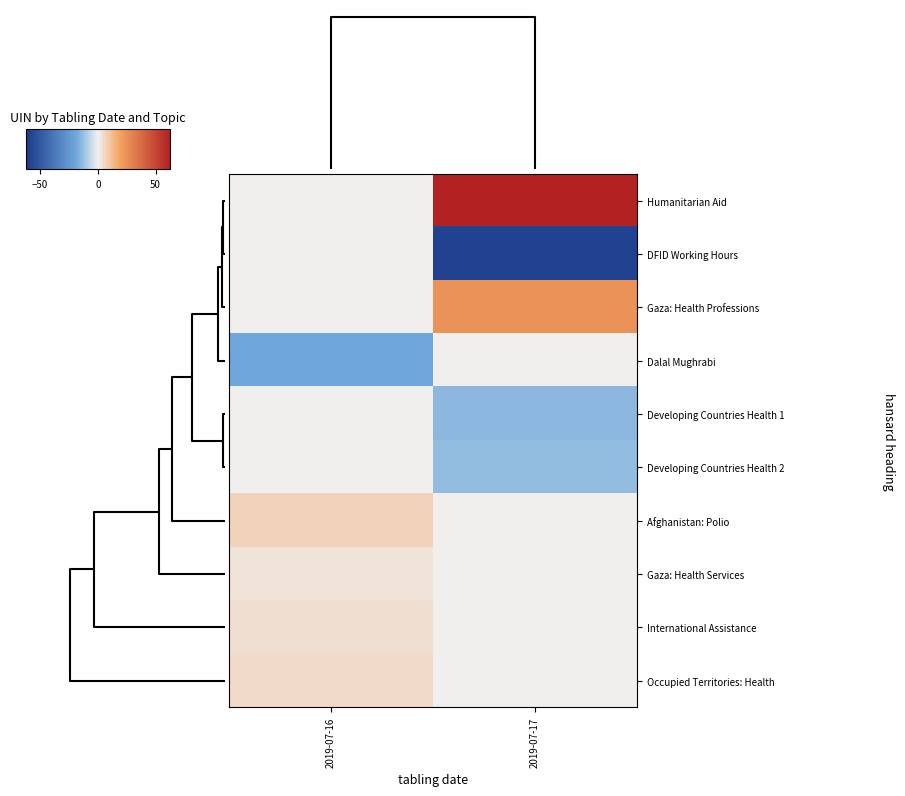

At how many categories does at least one series exceed 15?

1